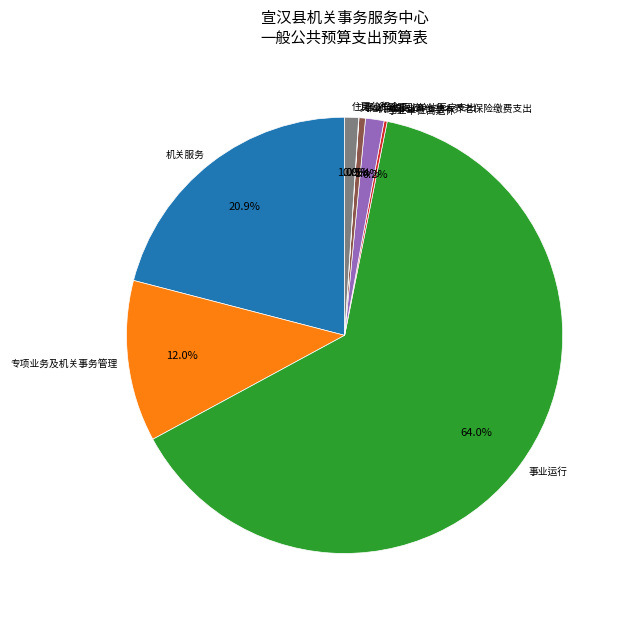

Which has a higher value, 专项业务及机关事务管理 or 住房公积金?

专项业务及机关事务管理